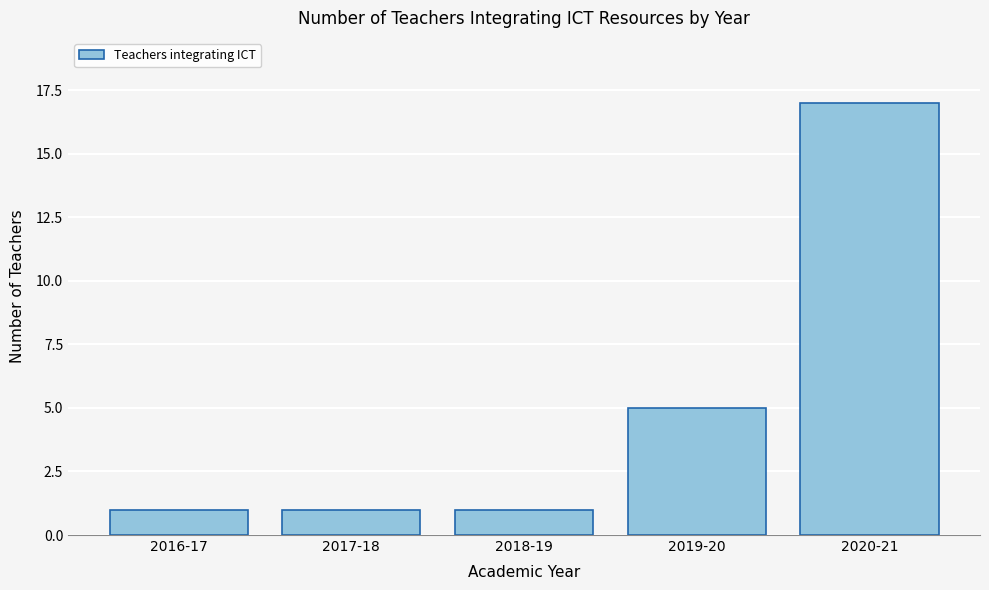

Reading left to right, list all the values displayed in this chart.

1	1	1	5	17